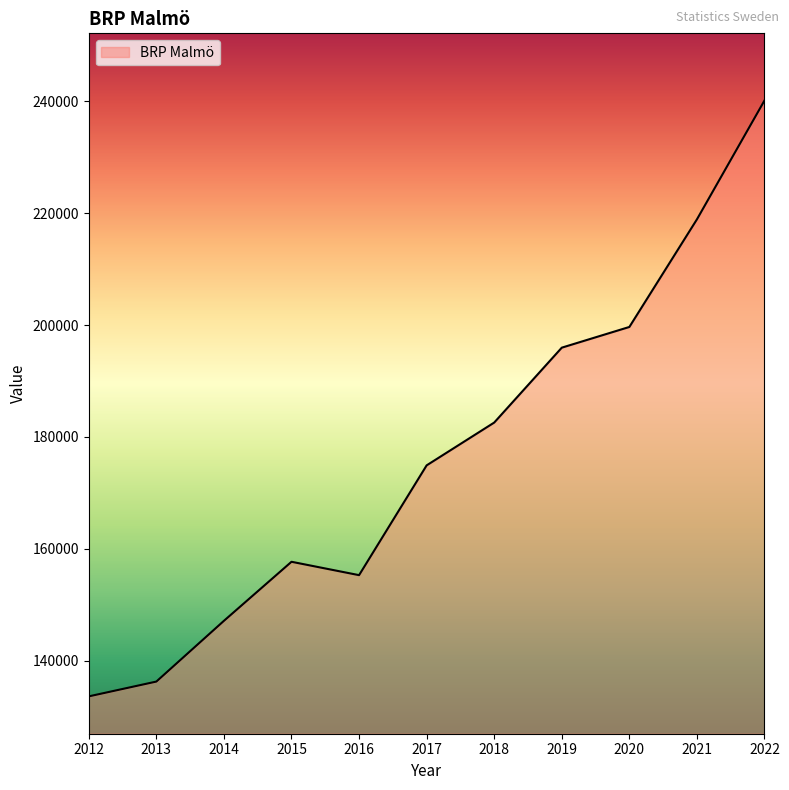

True or false: the data shows 133586 at 2012.

True